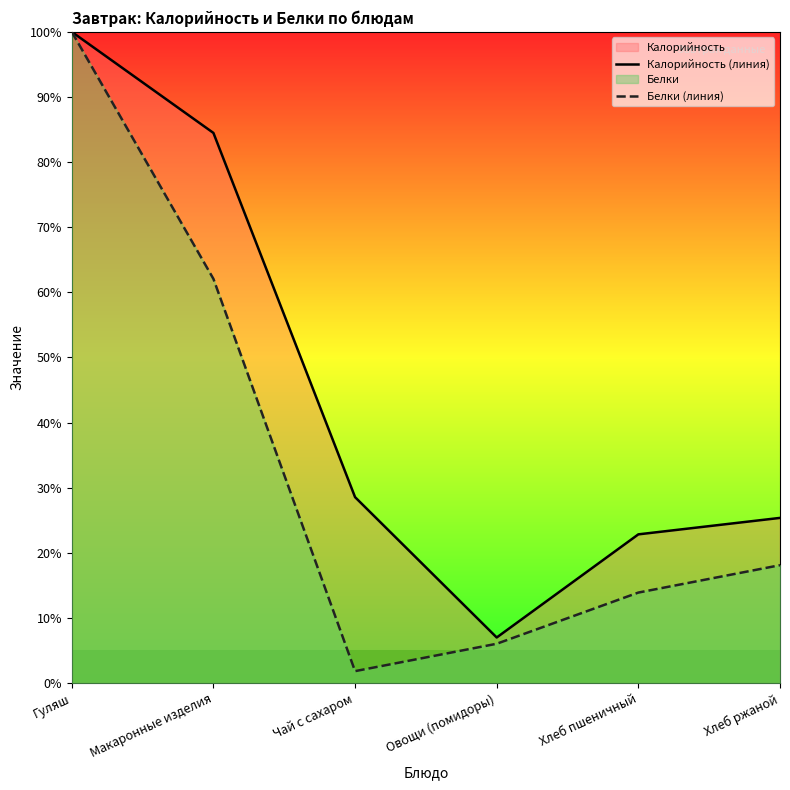

Is it true that Калорийность (линия) equals 12.4 at Хлеб пшеничный?

False